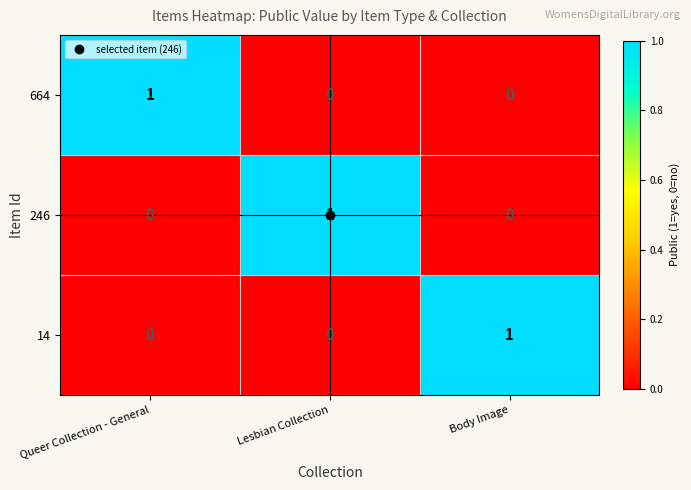

Count the 14 values in the range 0 to 1.

3